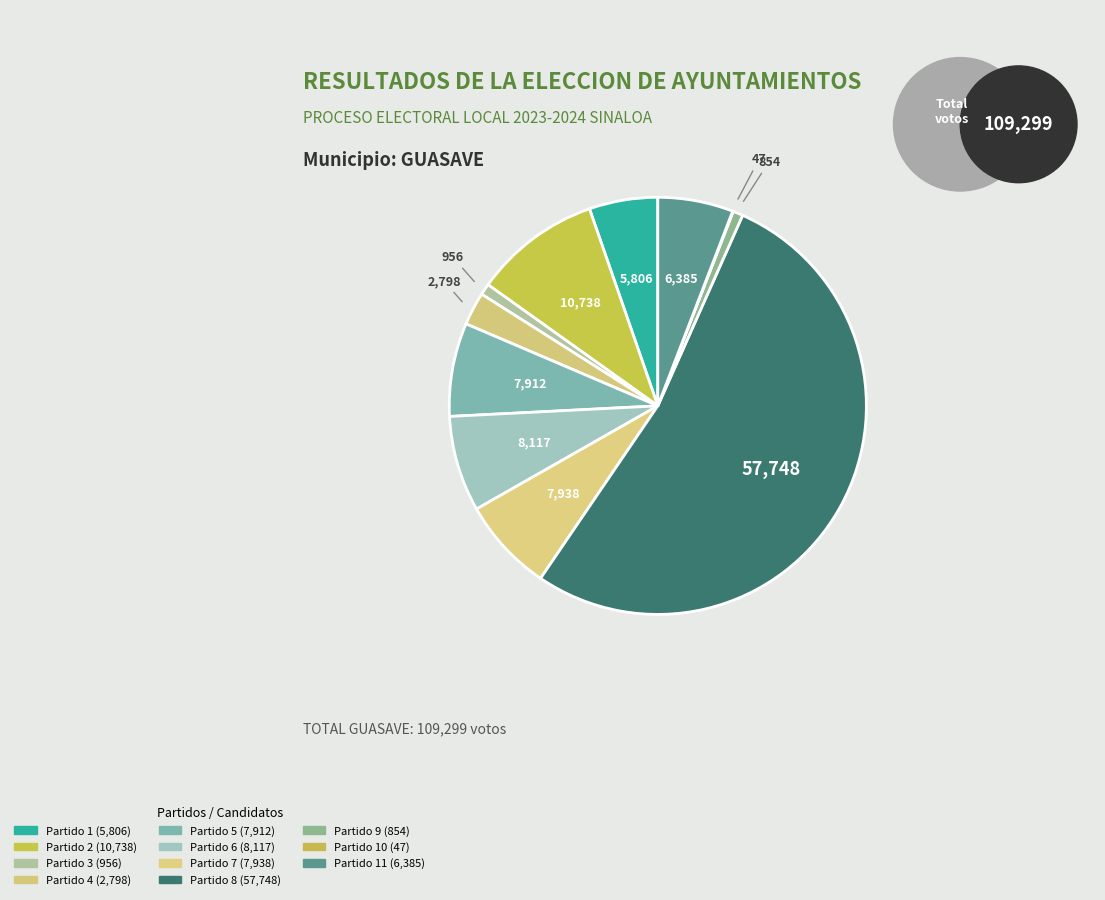

Count the number of slices in the pie.

11